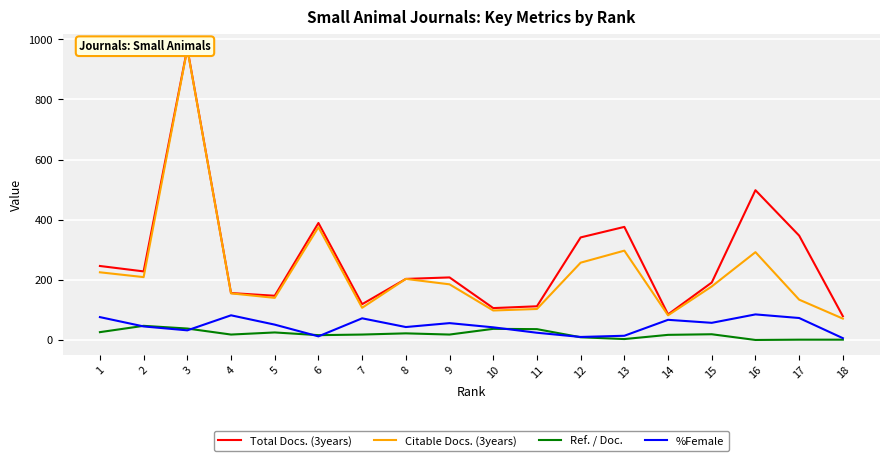

What is the difference between the Ref. / Doc. values at 6 and 9?

2